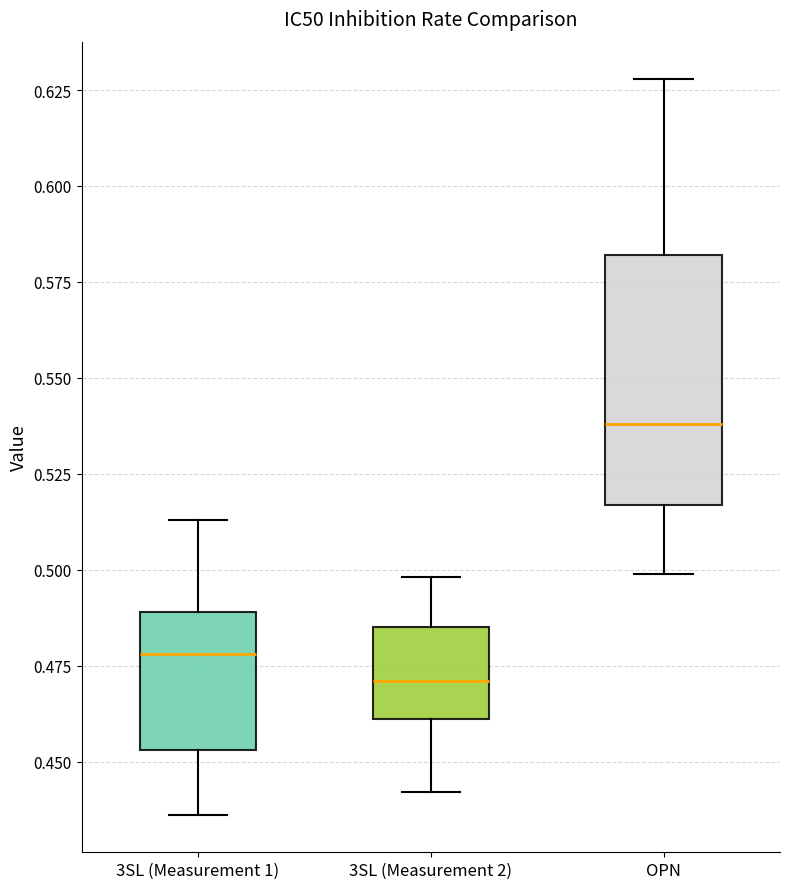

Comparing the boxes themselves (not the whiskers), which one is the tallest?

OPN